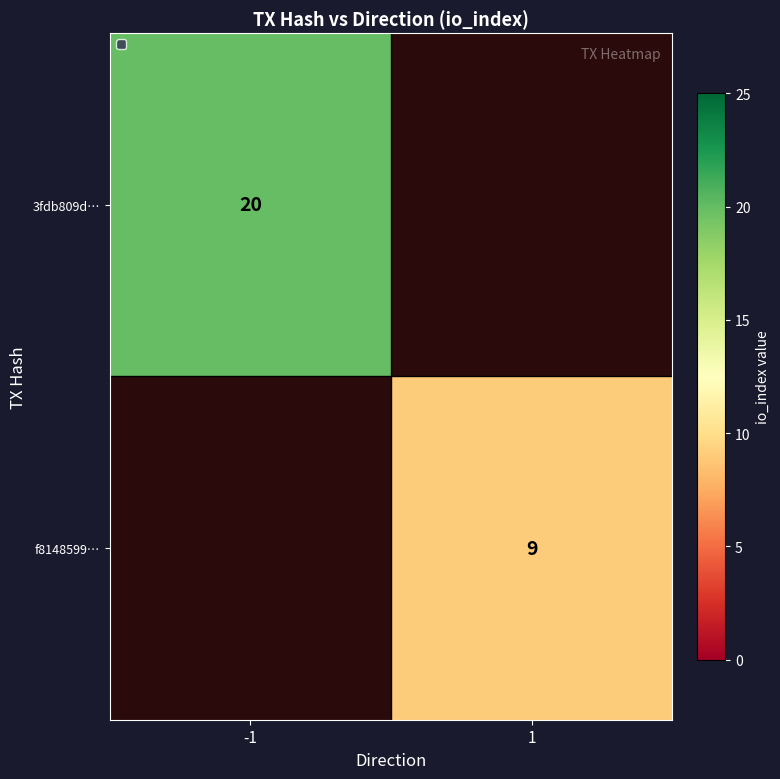

The value of 3fdb809d… at -1 is 6. True or false?

False